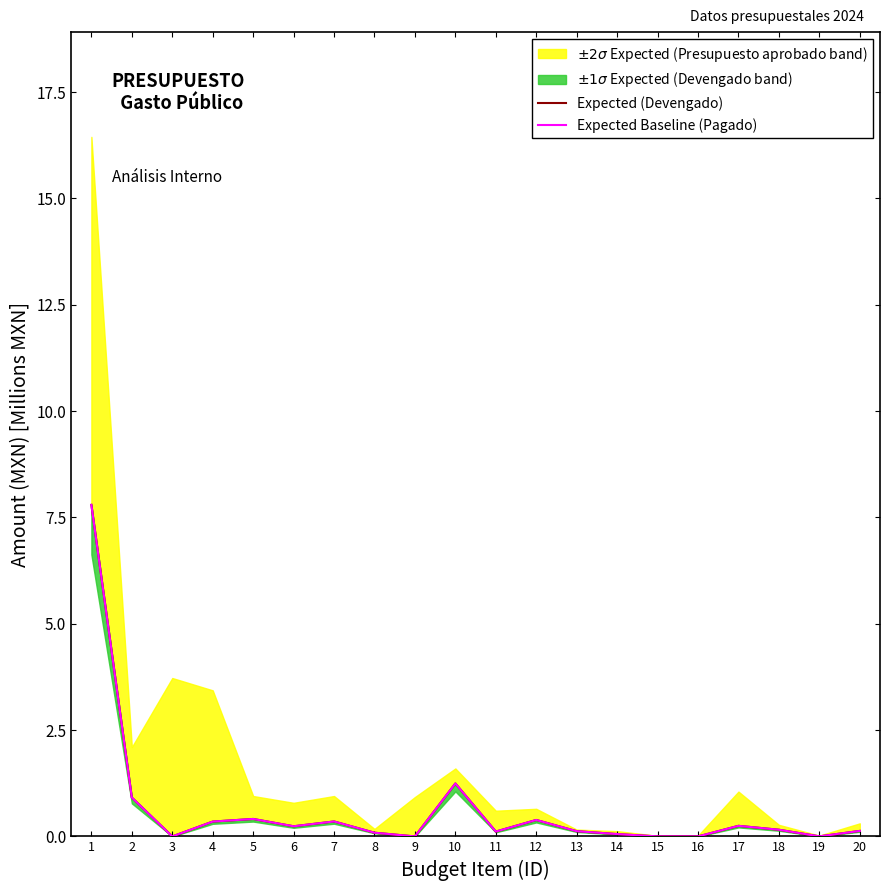

Does the chart have visible grid lines?

No